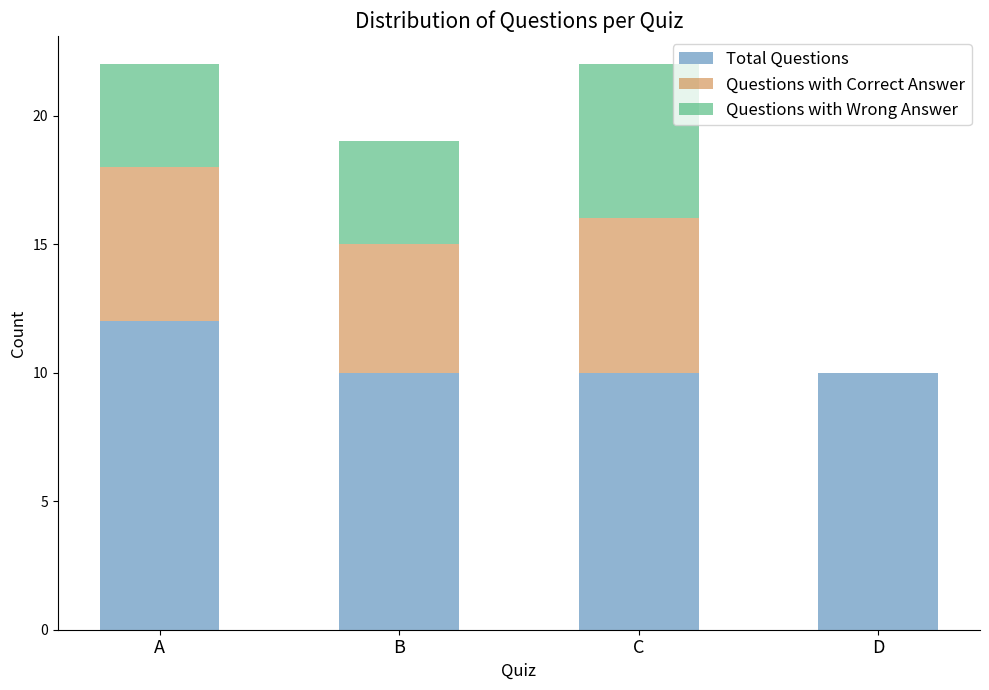

What is the sum of all Total Questions values?

42